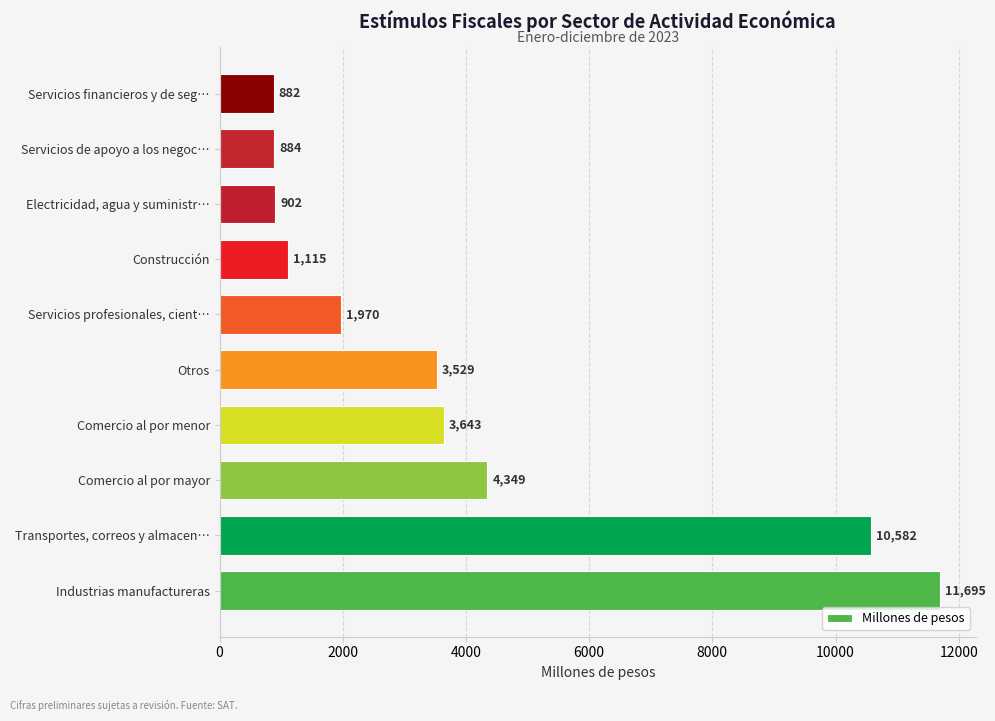

How many categories are shown in the chart?

10